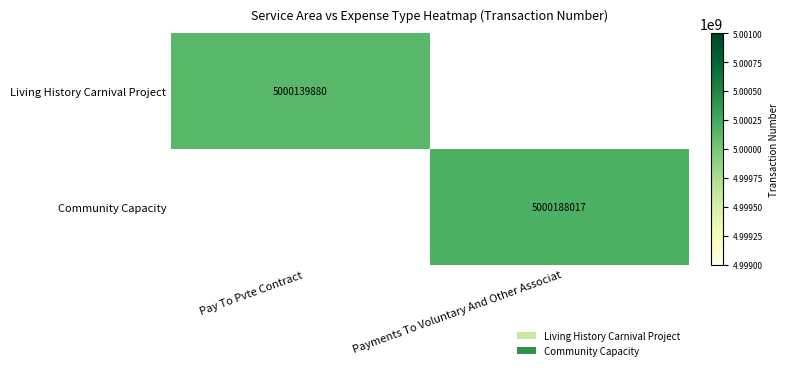

True or false: Living History Carnival Project has a value of 6524295301 at Pay To Pvte Contract.

False